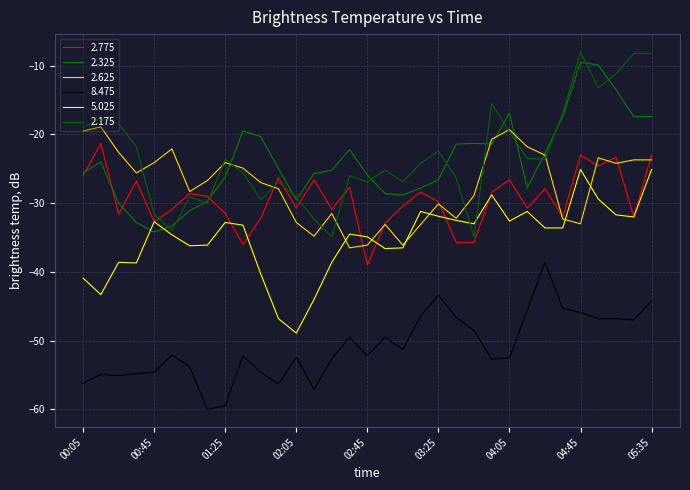

List the series in order of their peak value, highest first.

2.175, 2.325, 2.625, 2.775, 5.025, 8.475